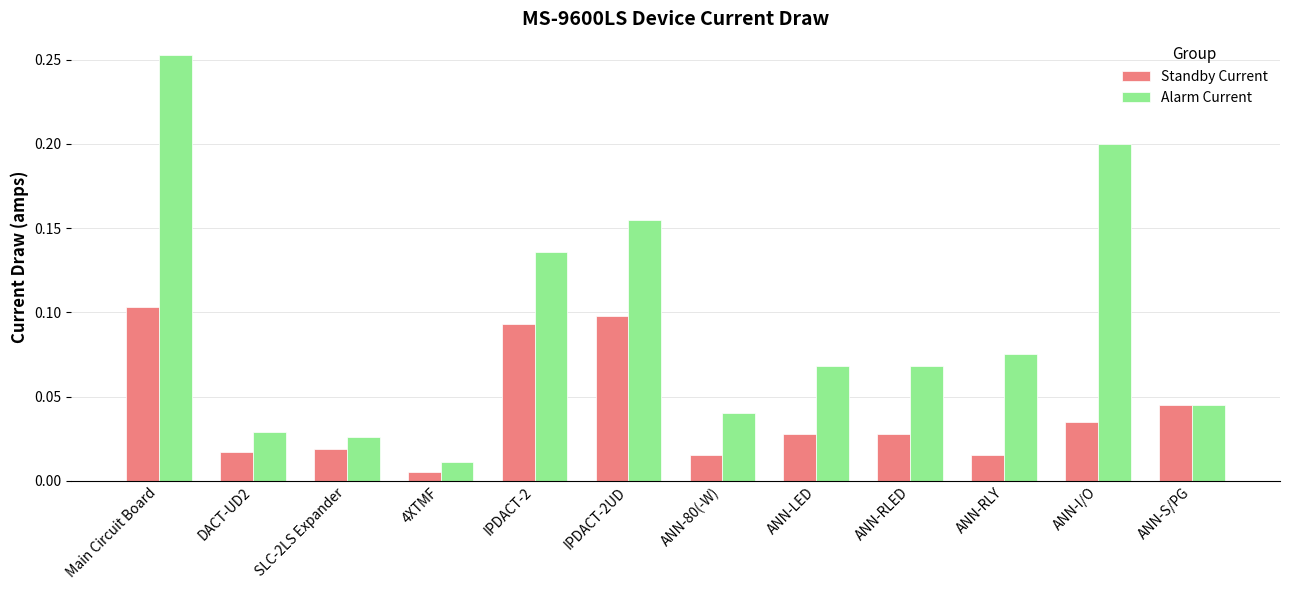

The Alarm Current series shows 0.2 at IPDACT-2. True or false?

False